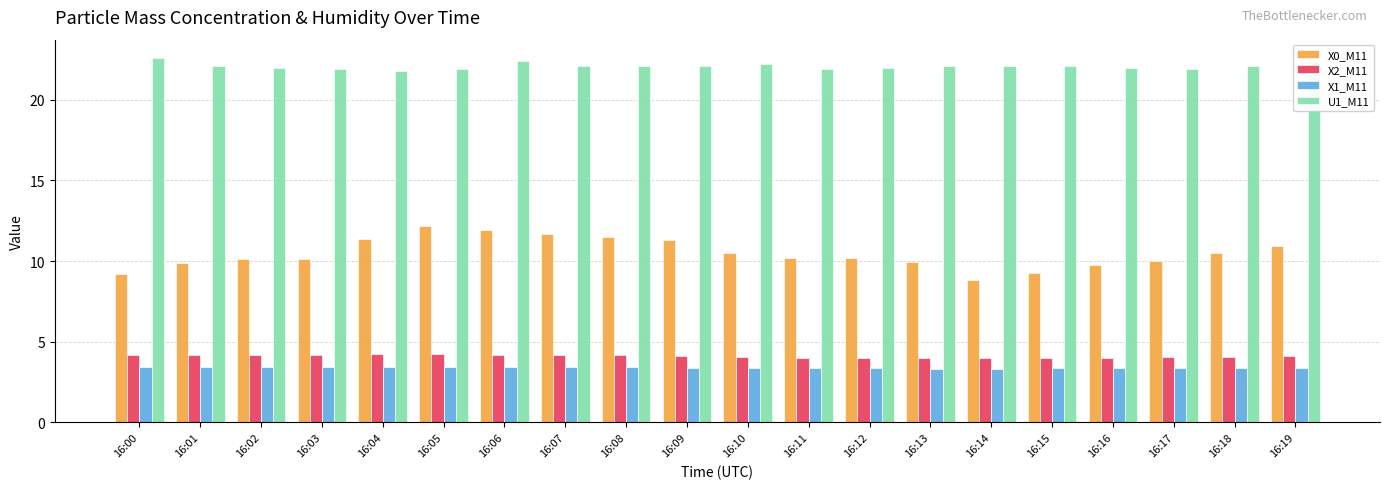

The X2_M11 series shows 6.4 at 16:11. True or false?

False